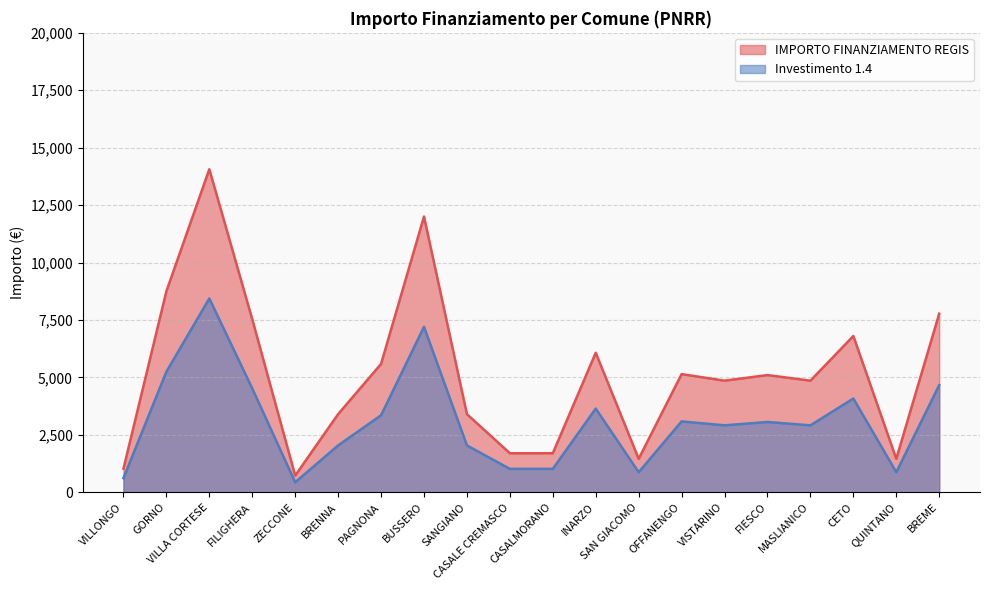

What position from the right is VILLA CORTESE?

18